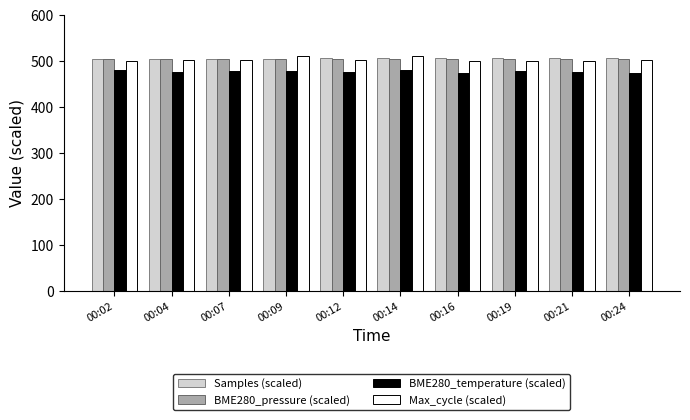

True or false: Max_cycle (scaled) has a value of 721.6 at 00:09.

False